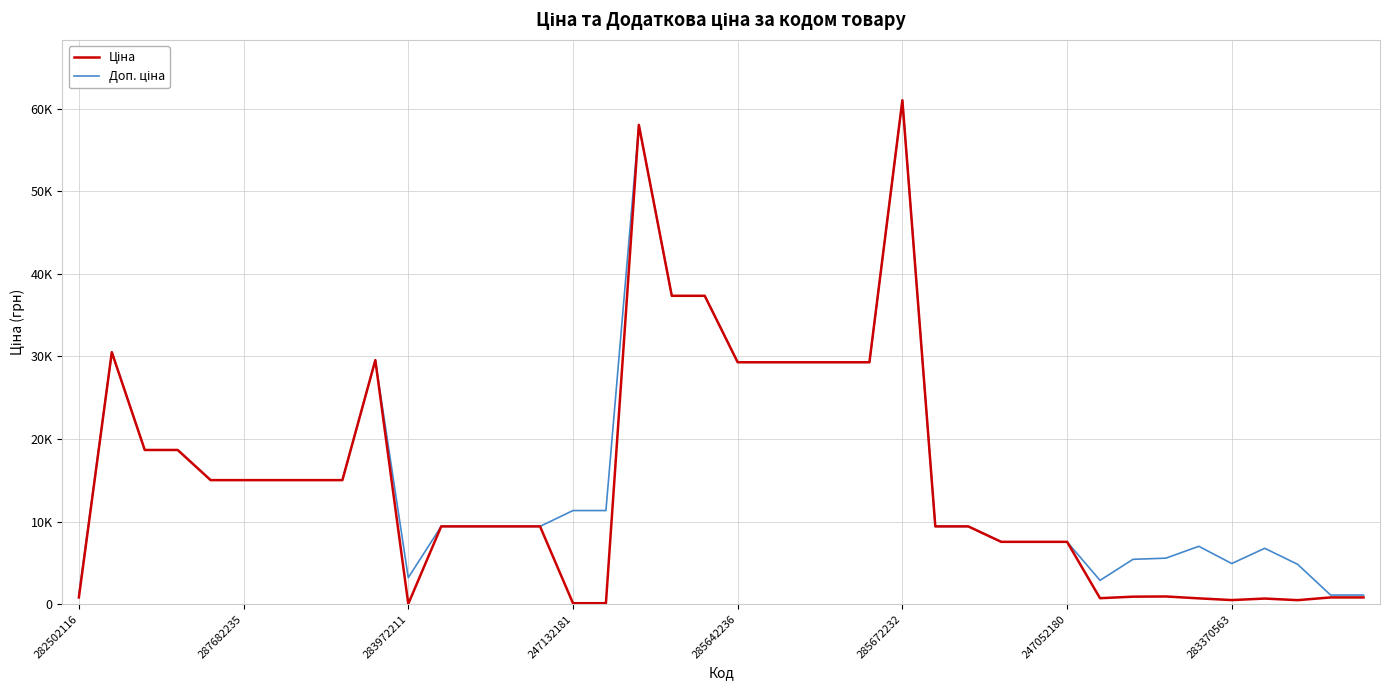

Which series has the largest total across all categories?

Доп. ціна